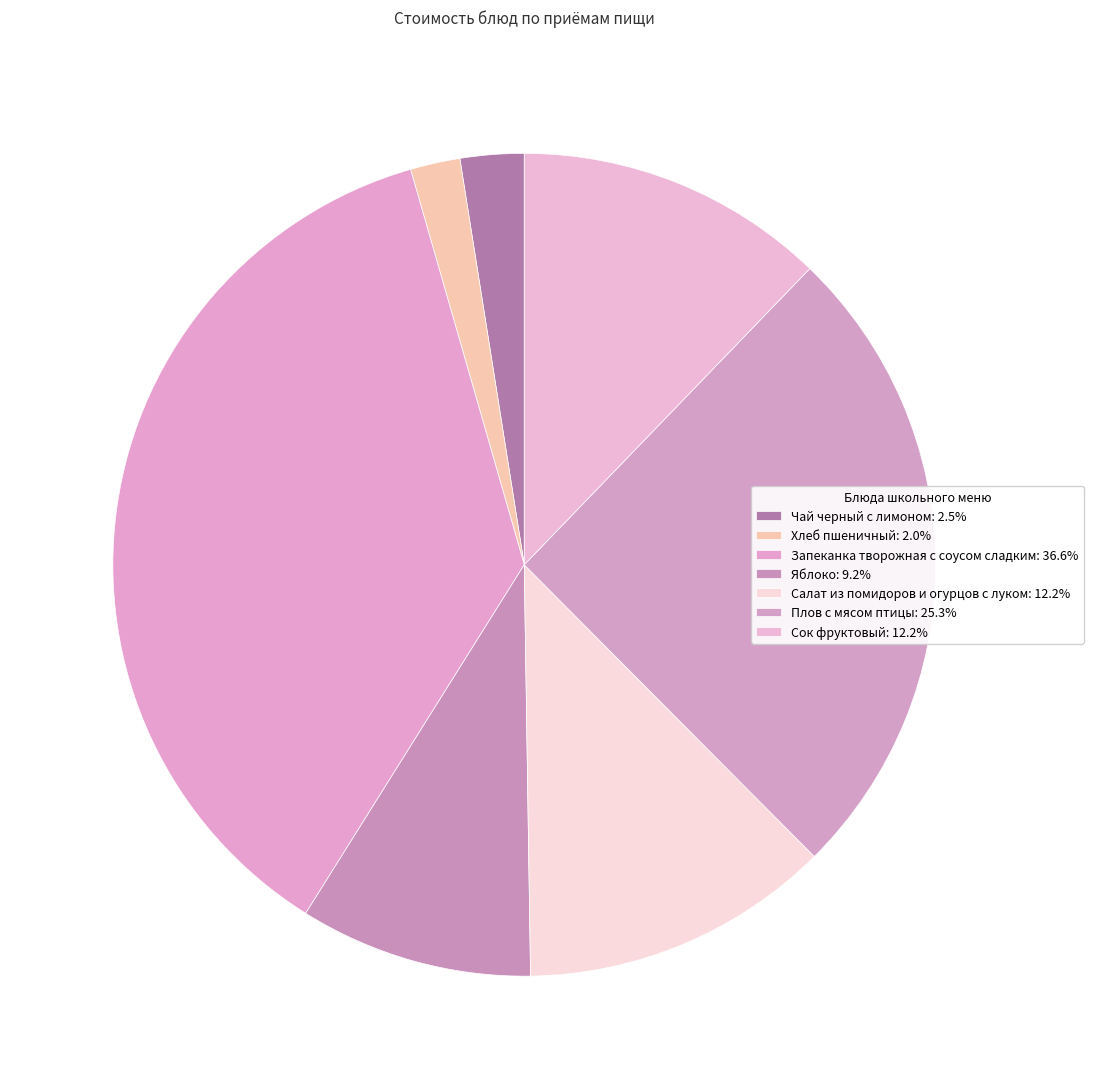

How many slices are in this pie chart?

7